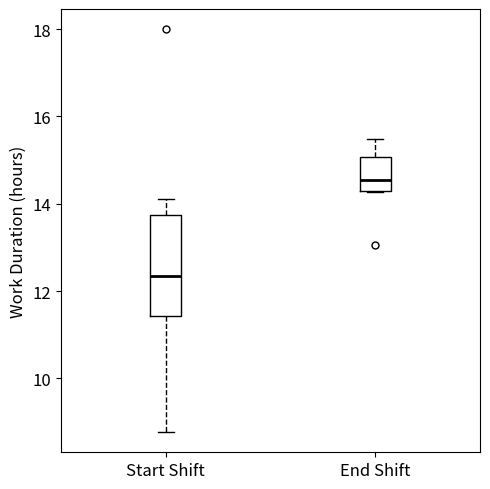

Reading left to right, transcribe this box plot: for each box, give where its median line is, the range the box spans, and where its two whiskers end, as read against the y-axis. The values are not printed on the chart, so give them approximately, as read against the axis.

Start Shift: median 12.4, box 11.4 to 13.8, whiskers 8.8 to 14.2
End Shift: median 14.6, box 14.2 to 15.0, whiskers 14.2 to 15.4